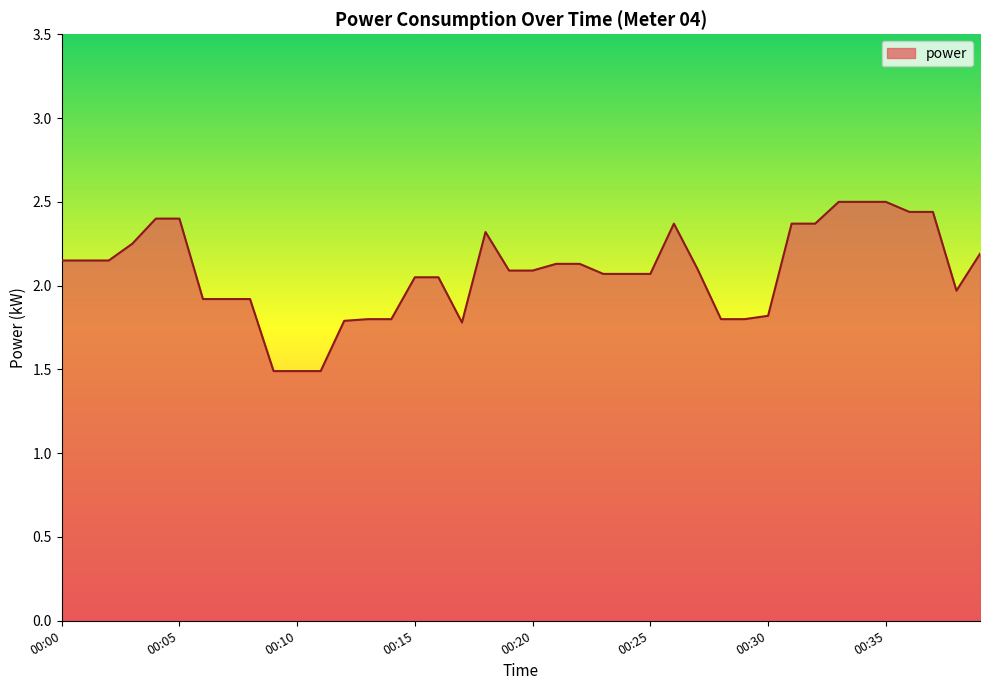

What is the difference between the maximum and minimum values?

1.0